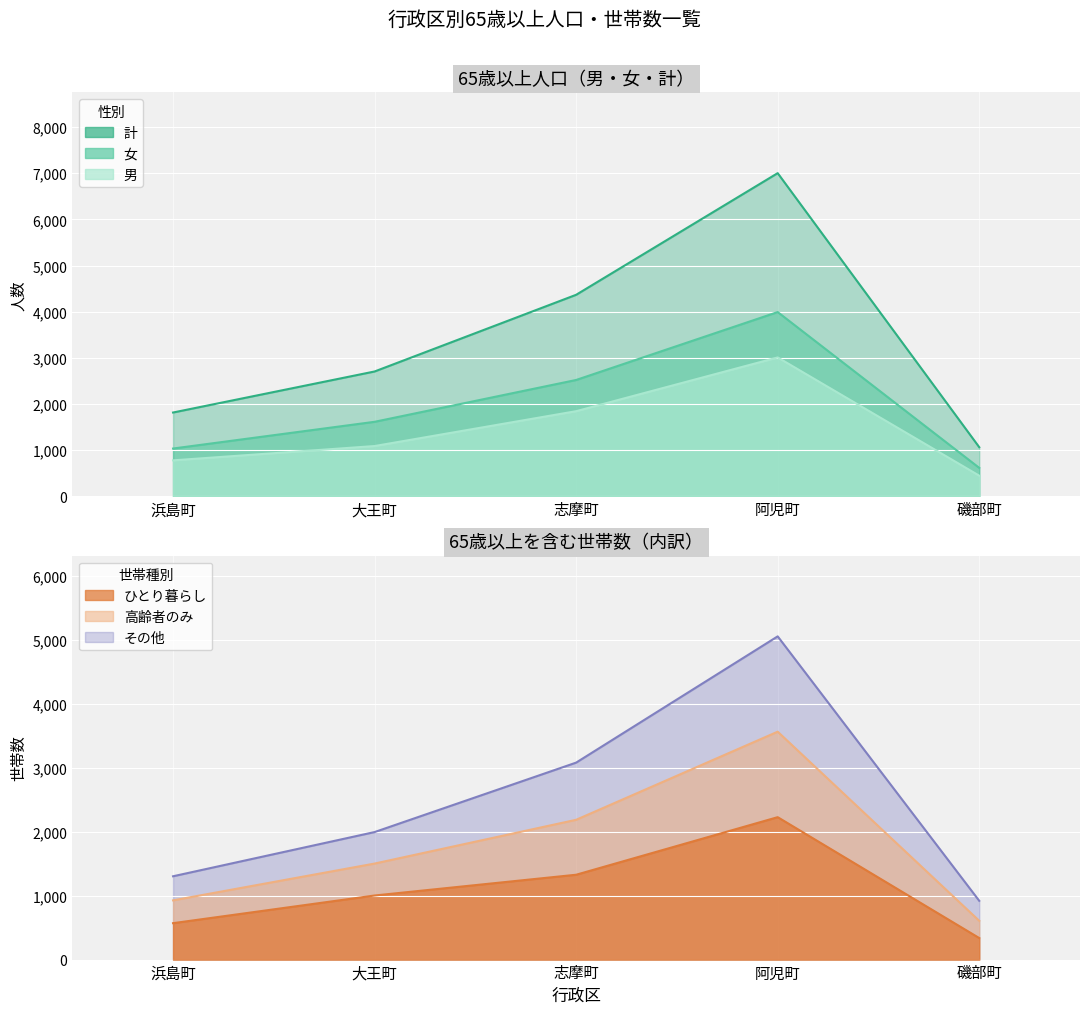

True or false: ひとり暮らし has a value of 1328 at 志摩町.

True